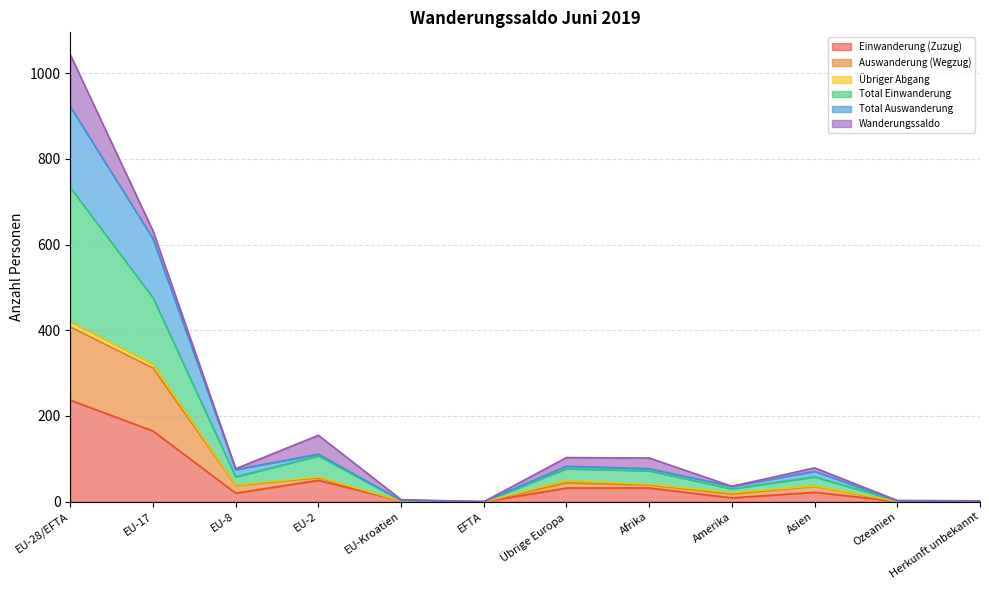

At which category does Einwanderung (Zuzug) reach its first local peak?

EU-2